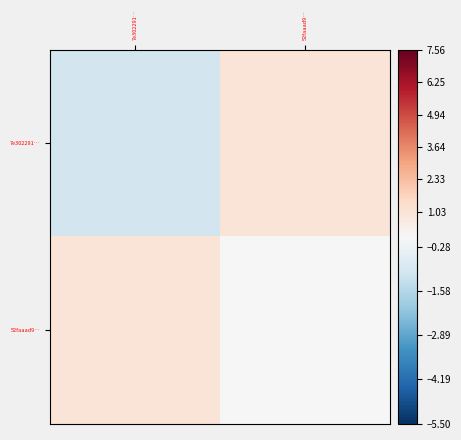

How many categories are shown in the chart?

2